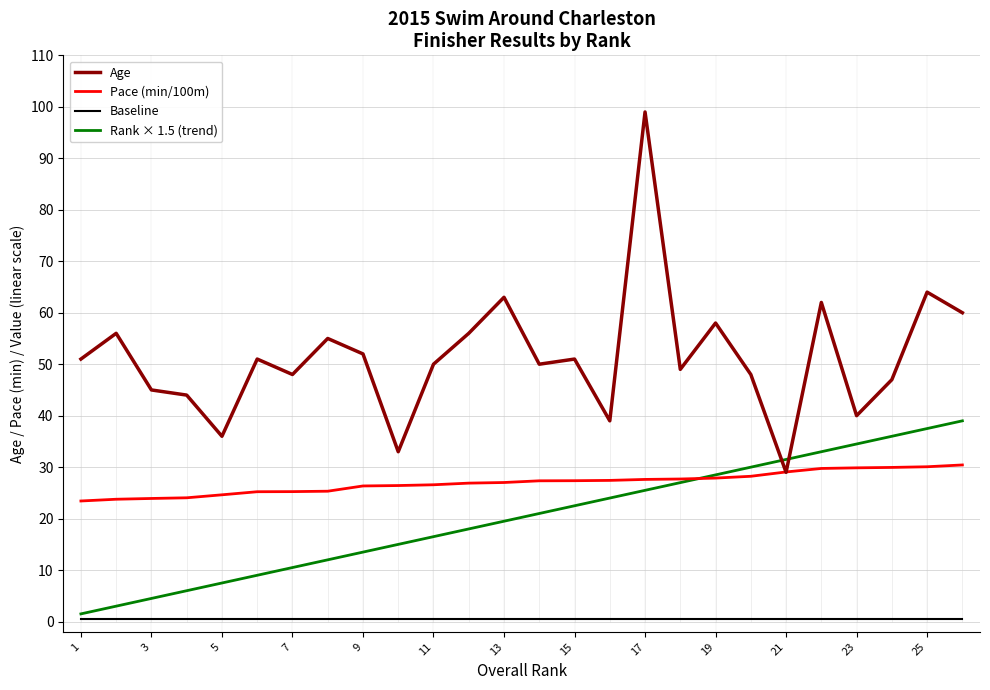

What is the maximum value shown in the chart?

99.0